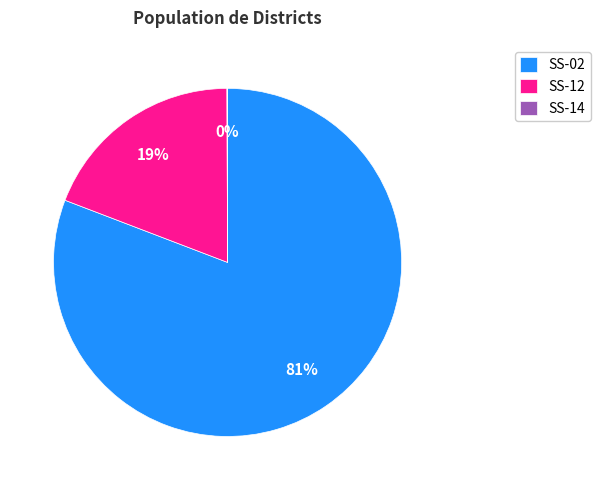

What percentage is the SS-02 slice, to the nearest percent?

81%